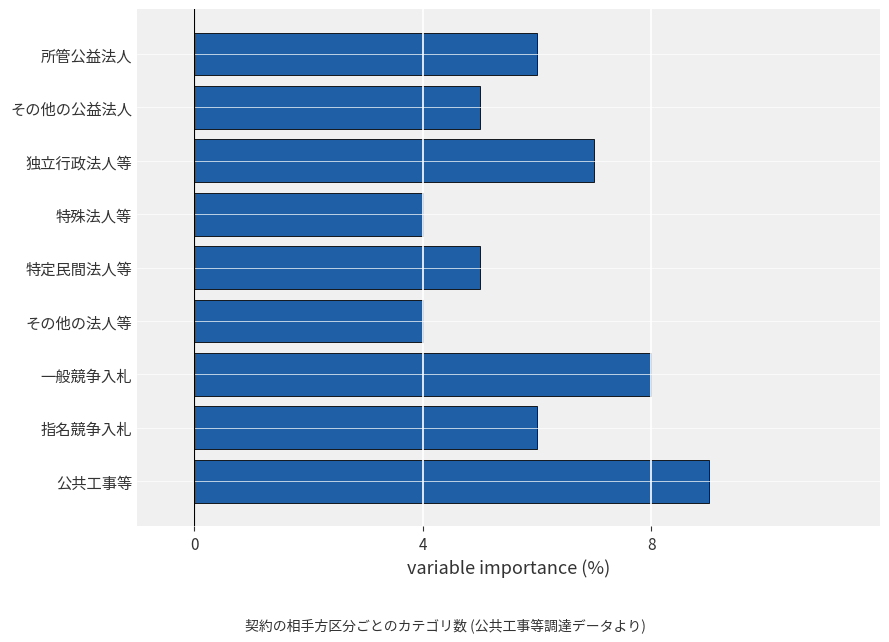

Approximately how many times larger is the value at その他の公益法人 compared to 一般競争入札?

0.6